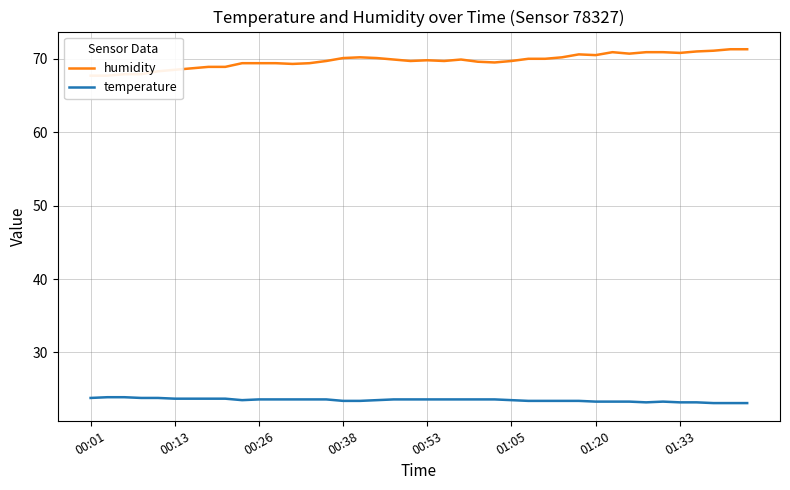

Rank the series by their maximum value, from lowest to highest.

temperature, humidity